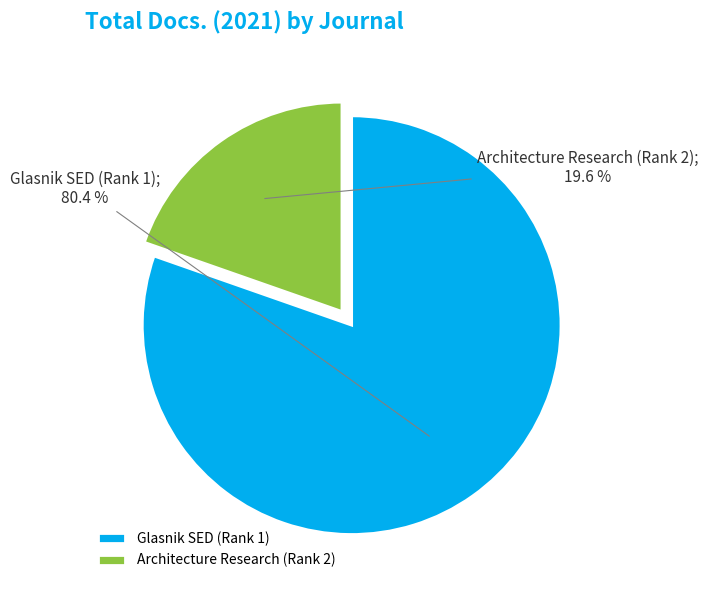

What percentage is the Architecture Research (Rank 2) slice, to the nearest percent?

20%